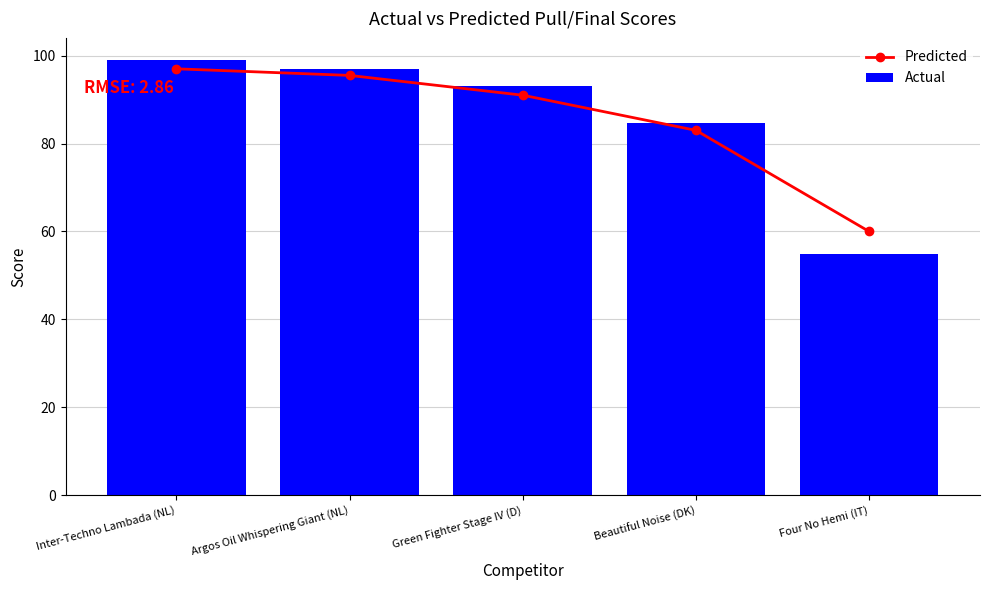

What is the difference between the highest and lowest values at Green Fighter Stage IV (D)?

2.1